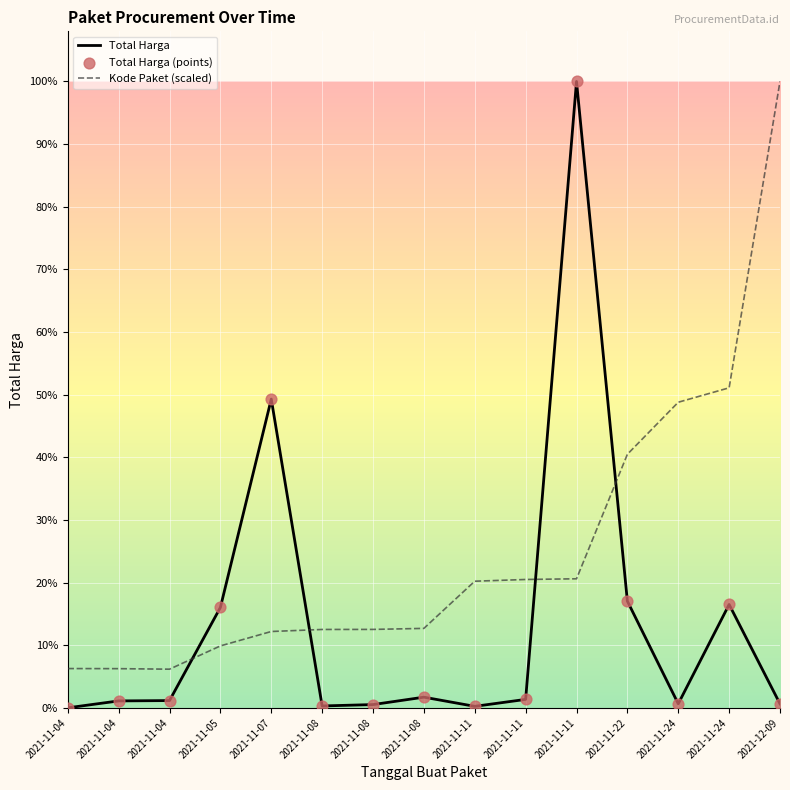

What is the total value across all series at 2021-11-04?

182977919.9